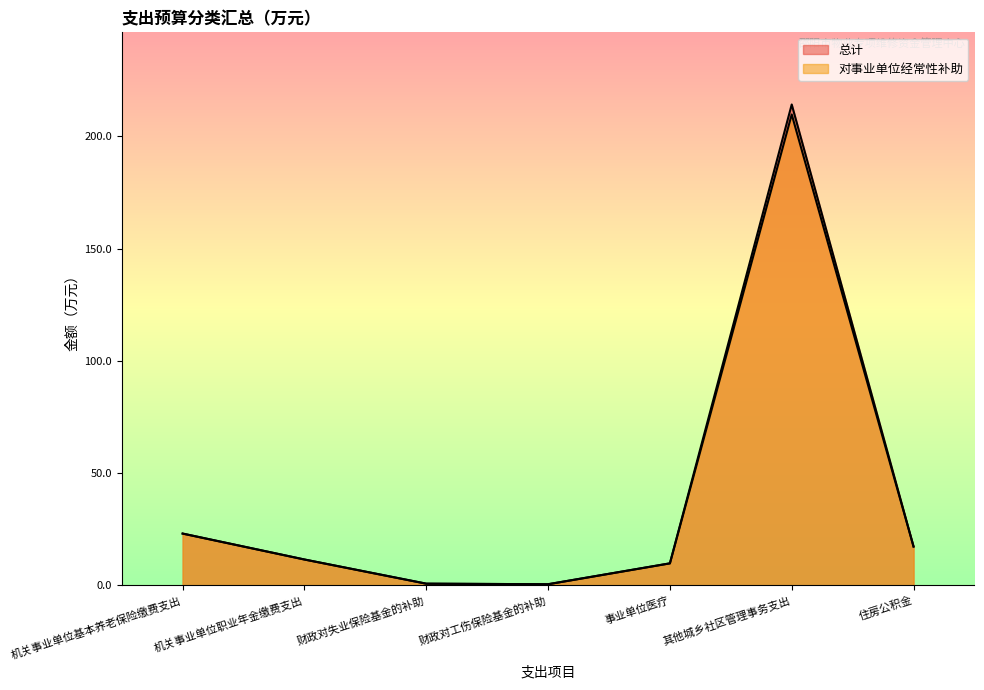

True or false: 对事业单位经常性补助 and 总计 cross at least once.

False